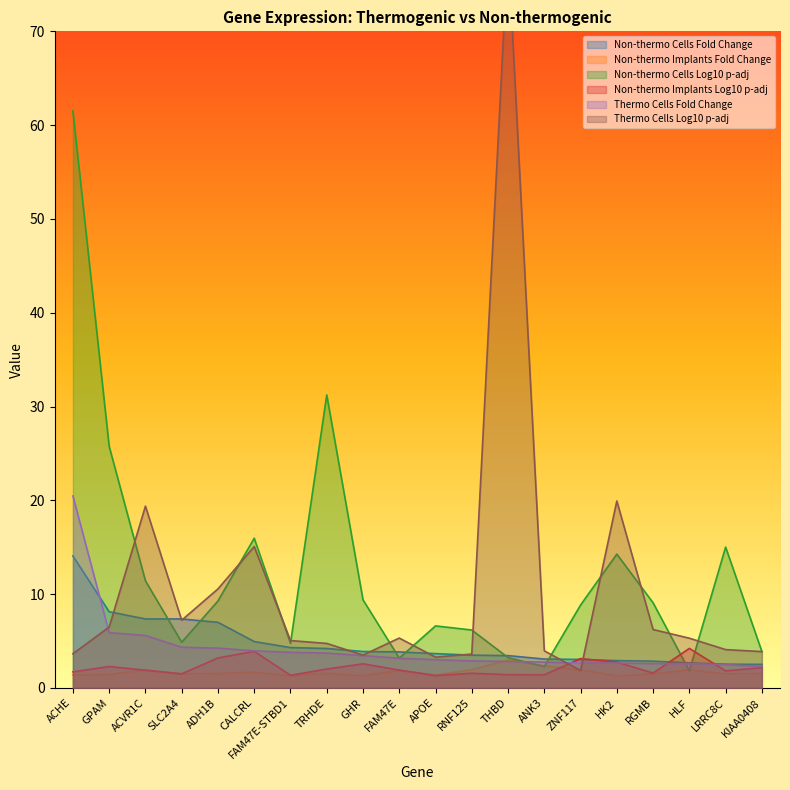

What is the label of the 15th point from the left?

ZNF117